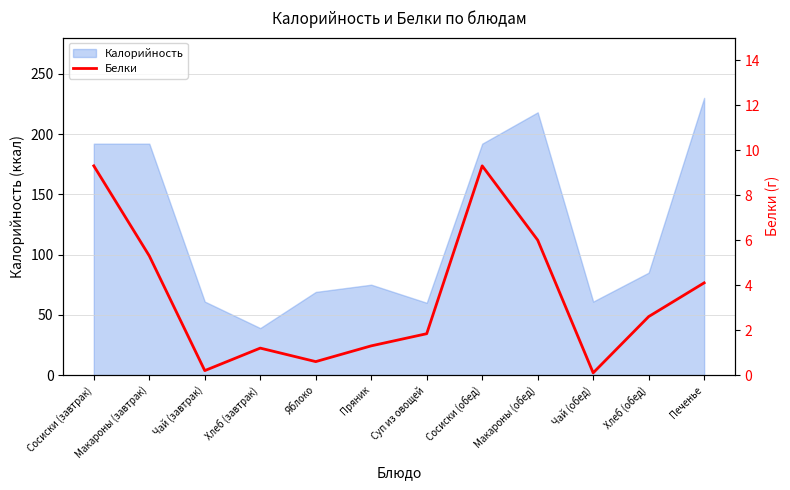

The chart shows a value of 1.1 at Хлеб (обед). True or false?

False